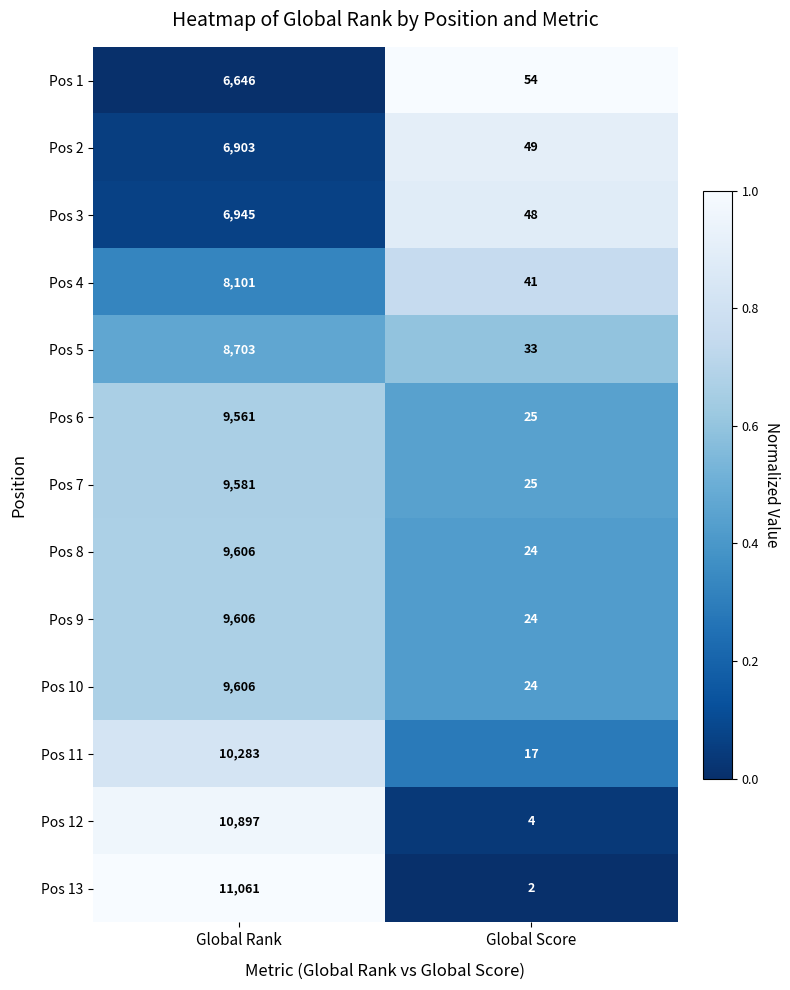

What is the total value across all series at Global Score?

370